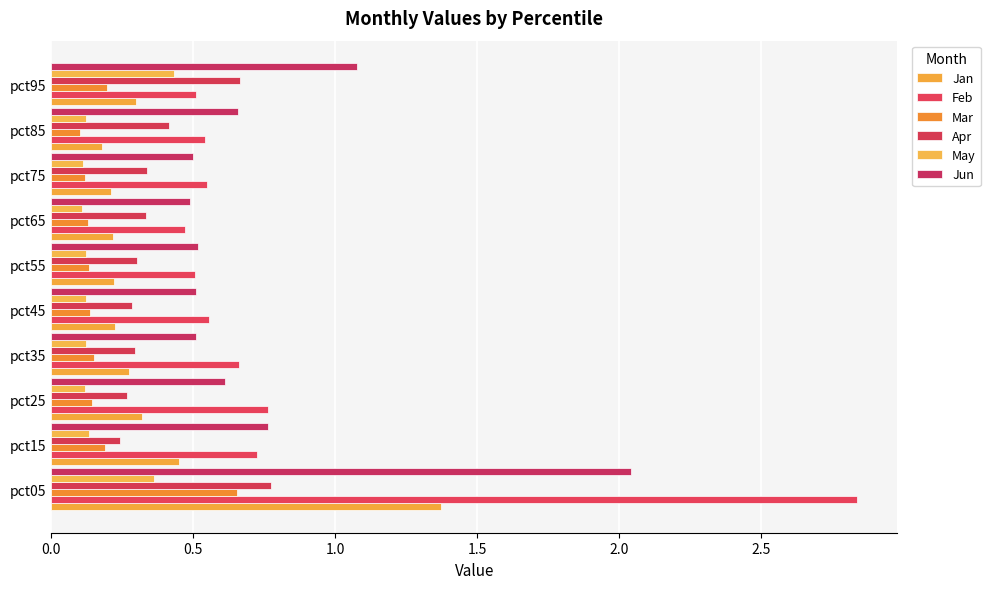

At which label does Jan reach its minimum?

pct85